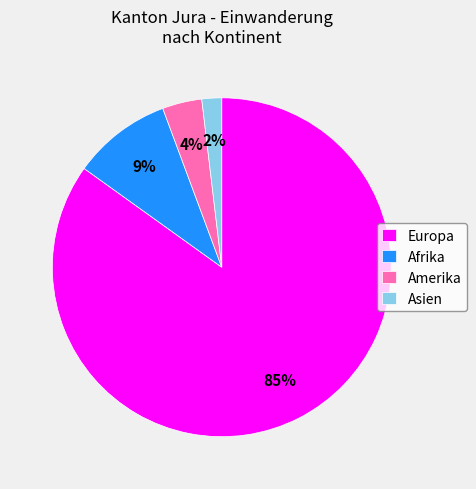

Between Amerika and Europa, which is larger?

Europa